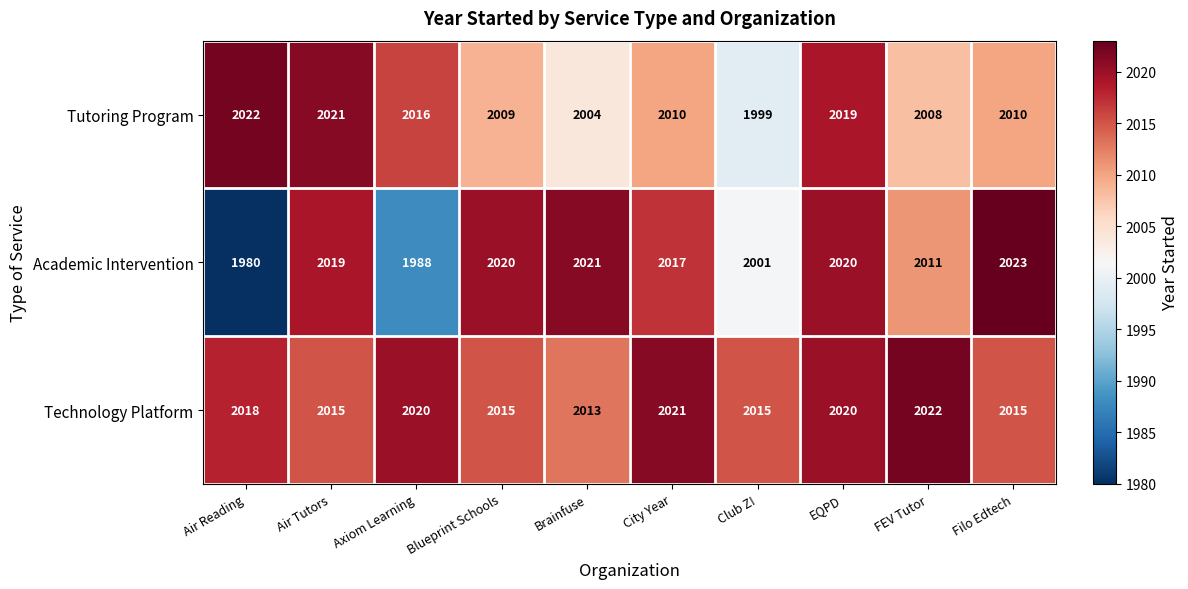

Which series has the largest total across all categories?

Technology Platform